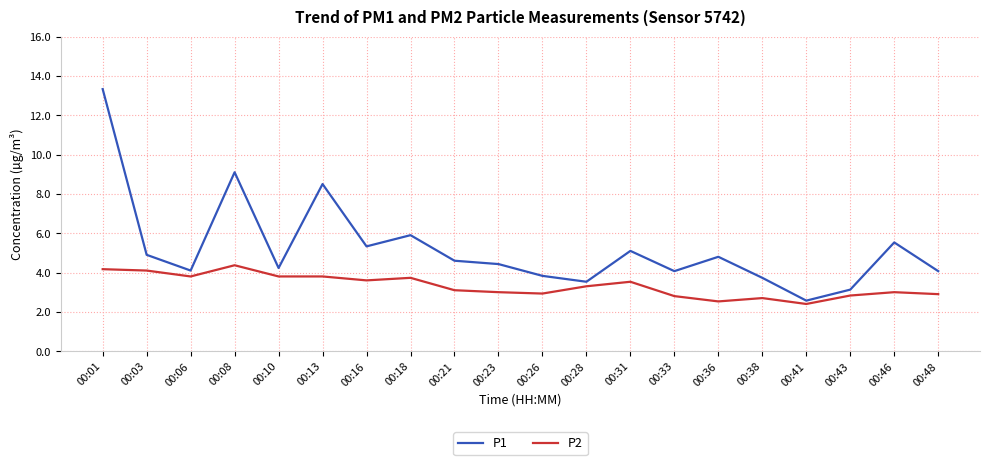

How many distinct data groups are displayed?

2